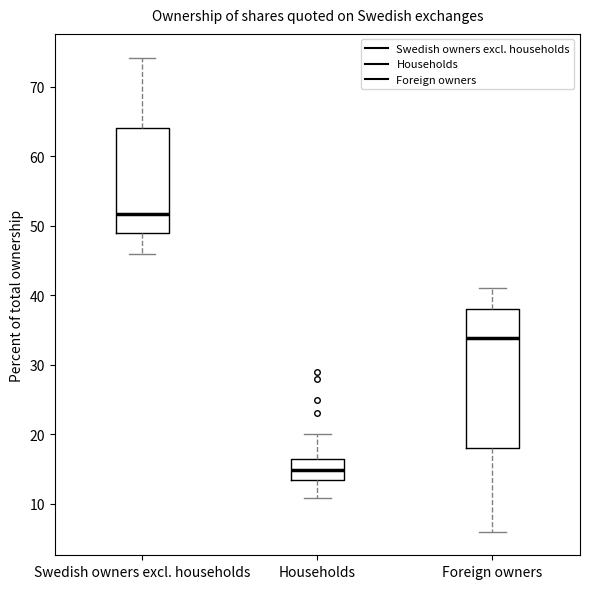

Which box has the highest median line?

Swedish owners excl. households